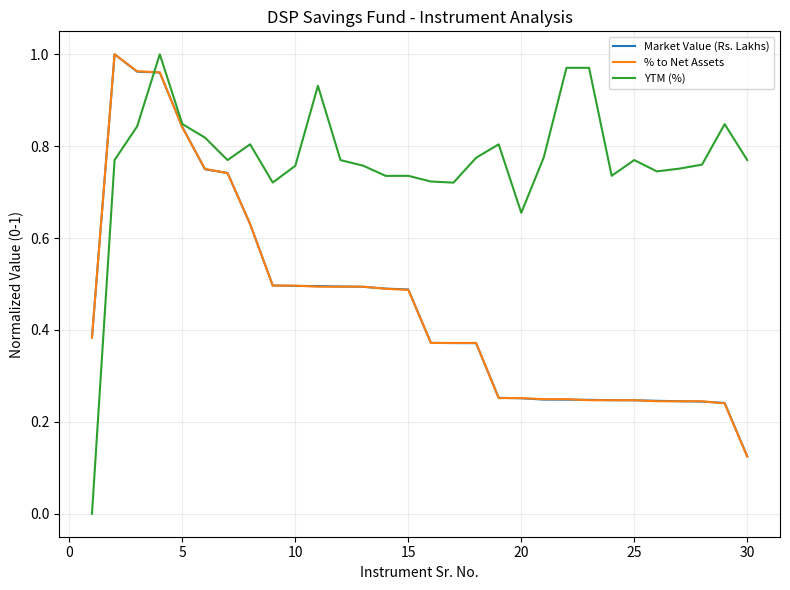

How many lines are shown in the chart?

3